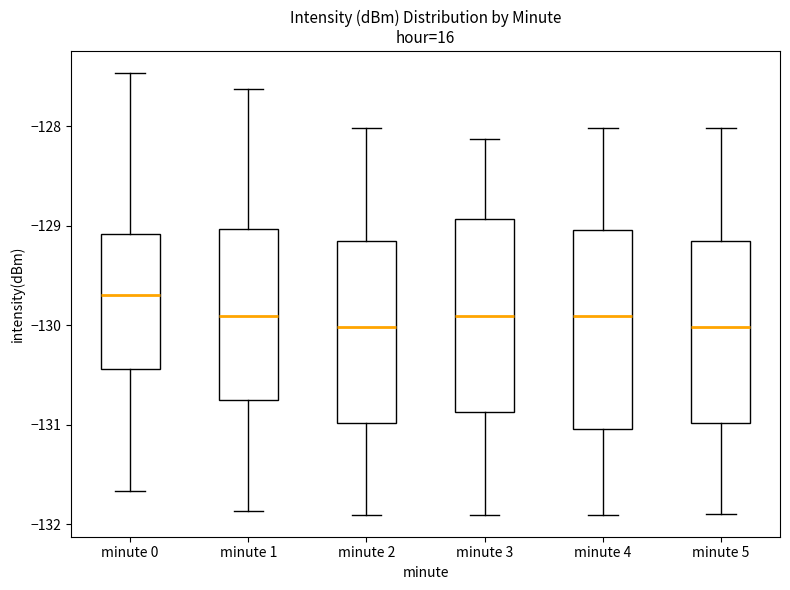

Reading left to right, read every box against the y-axis: the position of its median line, the range the box covers, and the ends of its whiskers. The values are not printed on the chart, so give them approximately, as read against the axis.

minute 0: median -129.7, box -130.4 to -129.1, whiskers -131.7 to -127.5
minute 1: median -129.9, box -130.7 to -129.0, whiskers -131.9 to -127.6
minute 2: median -130.0, box -131.0 to -129.2, whiskers -131.9 to -128.0
minute 3: median -129.9, box -130.9 to -128.9, whiskers -131.9 to -128.1
minute 4: median -129.9, box -131.0 to -129.0, whiskers -131.9 to -128.0
minute 5: median -130.0, box -131.0 to -129.2, whiskers -131.9 to -128.0